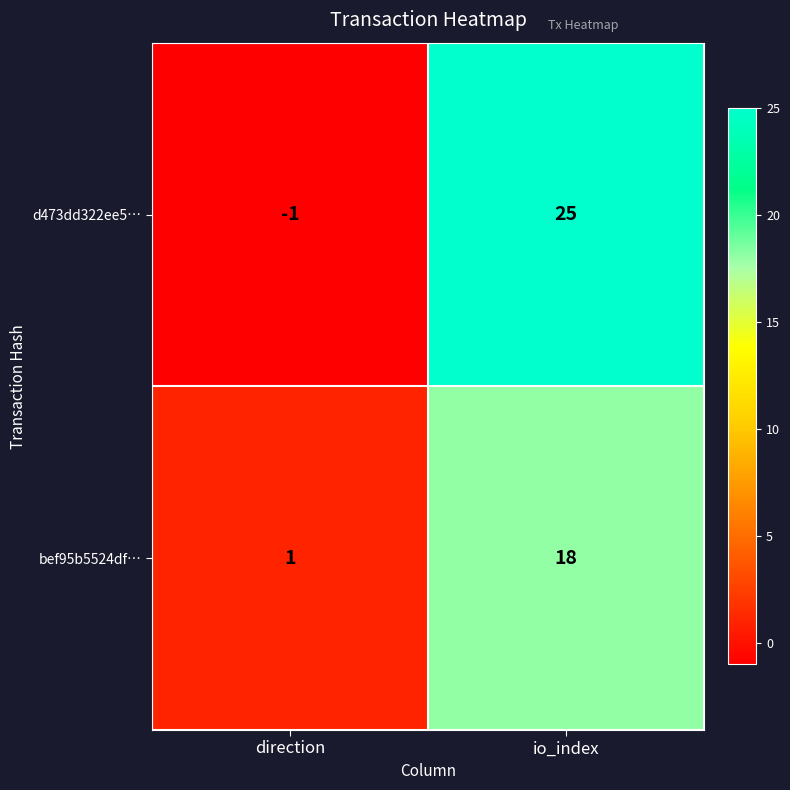

What is the difference between the highest and lowest values at io_index?

7